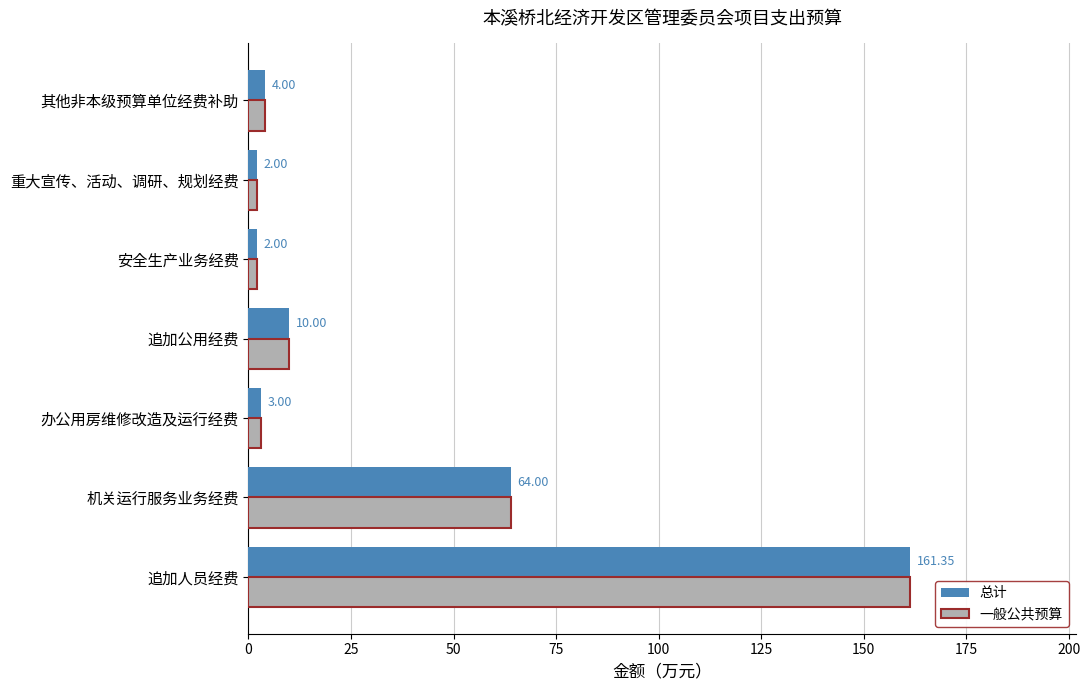

Where is 总计 nearest to the value 81?

机关运行服务业务经费